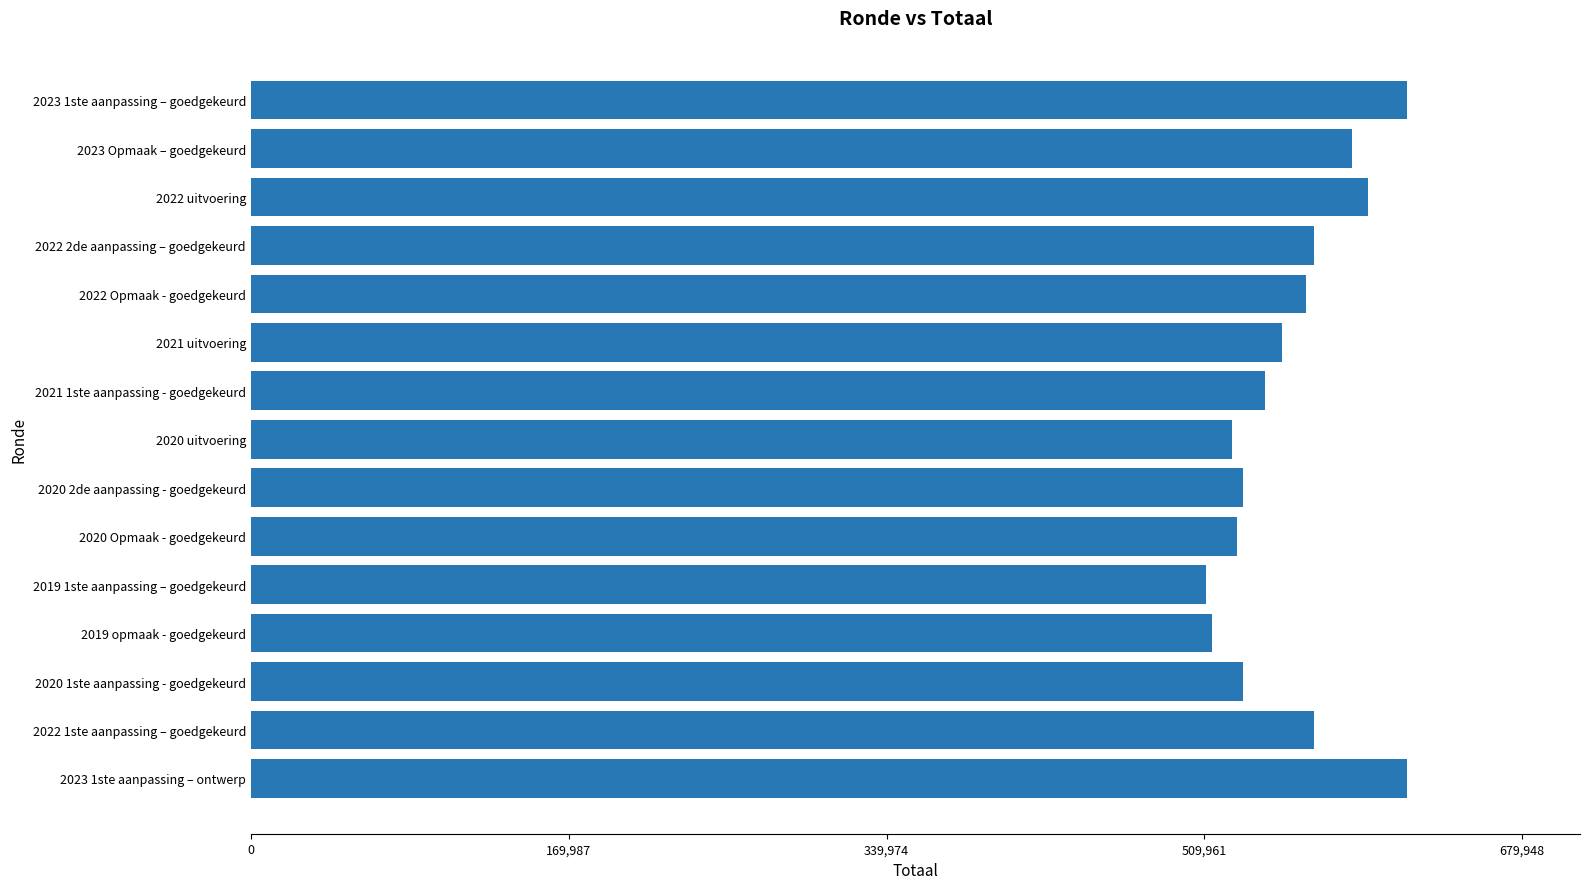

How many categories are shown in the chart?

15